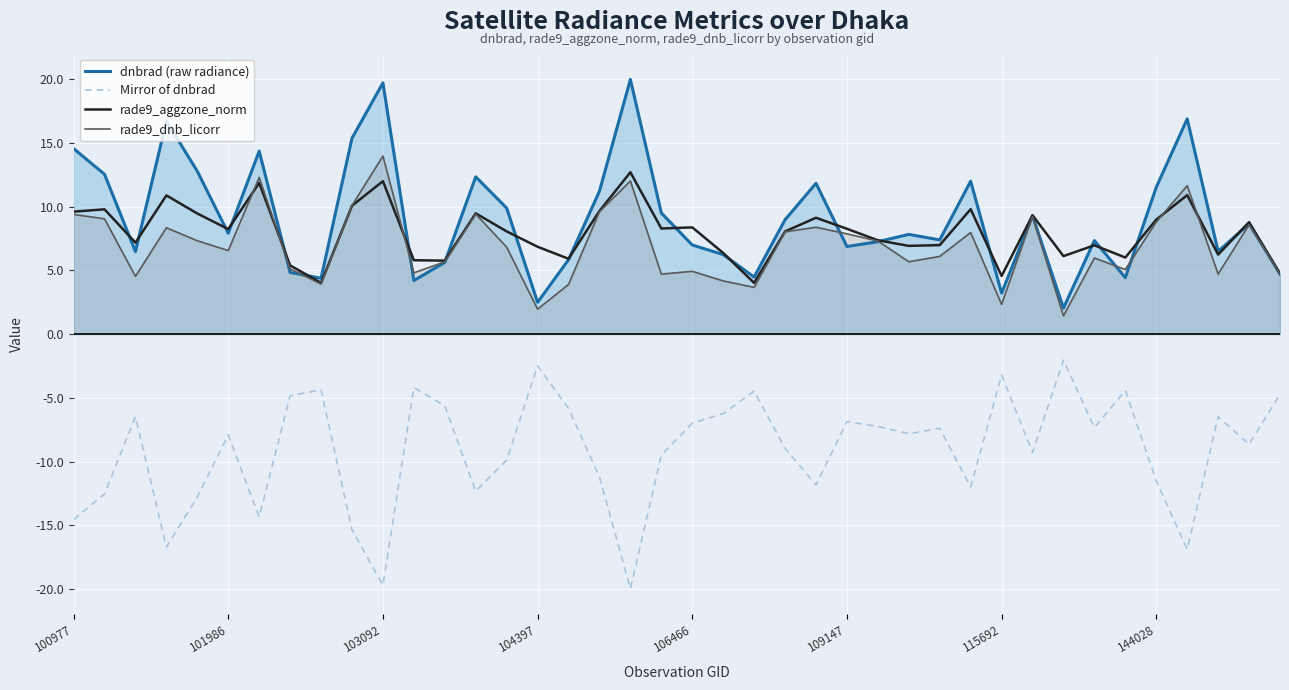

What is the minimum value shown in the chart?

-20.0